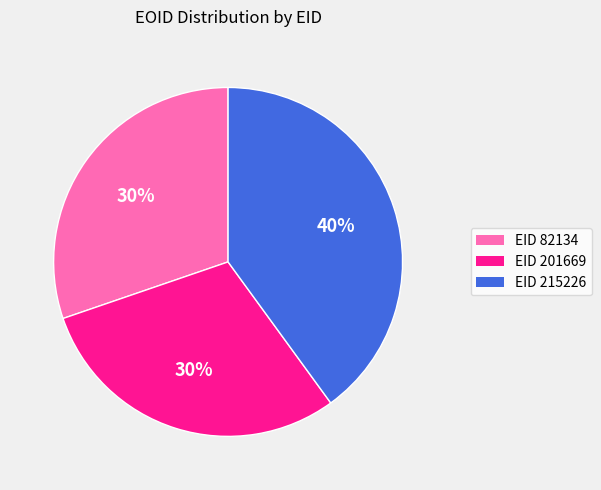

How many slices are in this pie chart?

3